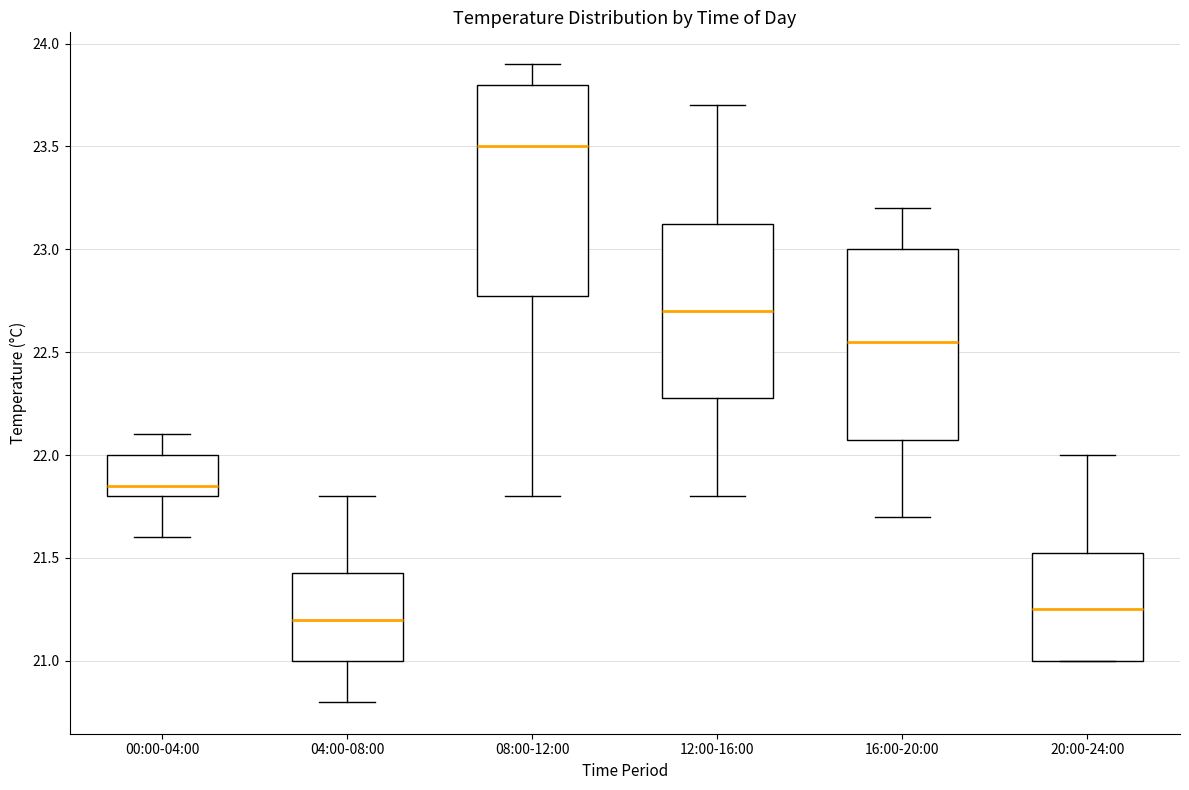

Reading left to right, transcribe this box plot: for each box, give where its median line is, the range the box spans, and where its two whiskers end, as read against the y-axis. The values are not printed on the chart, so give them approximately, as read against the axis.

00:00-04:00: median 21.85, box 21.80 to 22.00, whiskers 21.60 to 22.10
04:00-08:00: median 21.20, box 21.00 to 21.45, whiskers 20.80 to 21.80
08:00-12:00: median 23.50, box 22.80 to 23.80, whiskers 21.80 to 23.90
12:00-16:00: median 22.70, box 22.30 to 23.15, whiskers 21.80 to 23.70
16:00-20:00: median 22.55, box 22.10 to 23.00, whiskers 21.70 to 23.20
20:00-24:00: median 21.25, box 21.00 to 21.55, whiskers 21.00 to 22.00